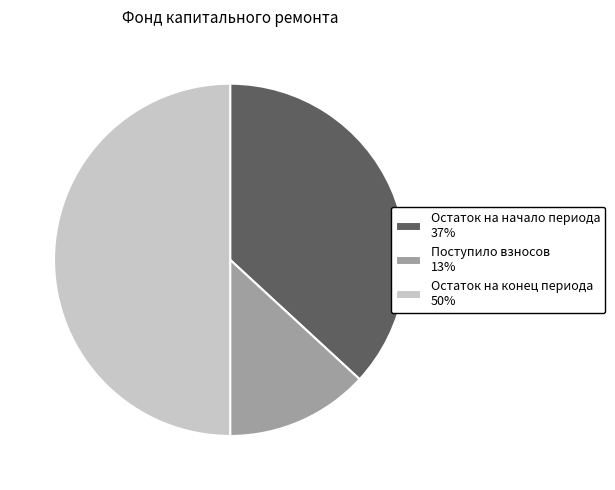

Which category has the smallest portion of the pie?

Поступило взносов 13%